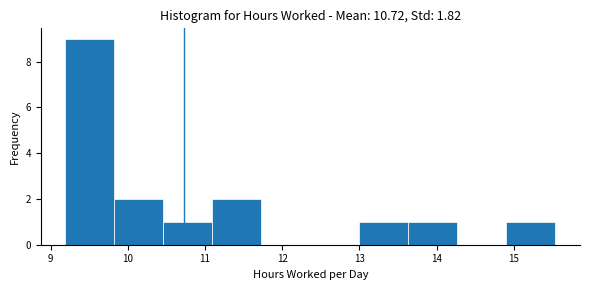

Reading left to right, transcribe this chart: for each bar, give the range it covers on the x-axis and its height. Neither the bar edges nor the heights are printed on the chart, so give them approximately, as read against the axes.

9.2 to 9.8: 9
9.8 to 10.5: 2
10.5 to 11.1: 1
11.1 to 11.7: 2
11.7 to 12.4: 0
12.4 to 13.0: 0
13.0 to 13.6: 1
13.6 to 14.3: 1
14.3 to 14.9: 0
14.9 to 15.5: 1